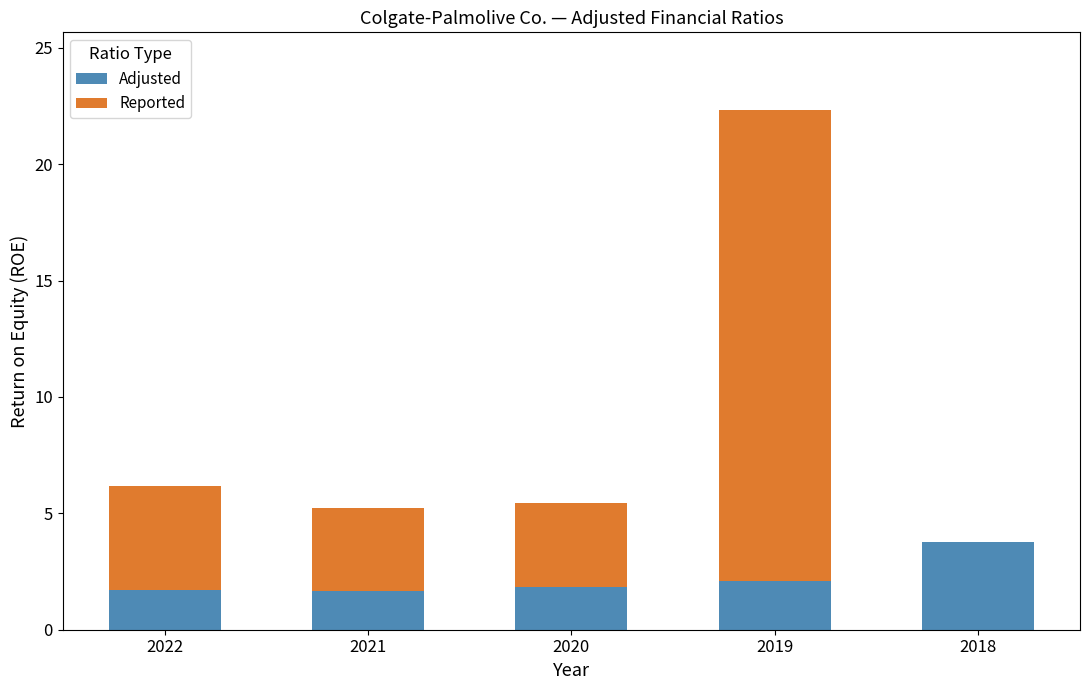

Reading left to right, list the values for the Adjusted series.

2022=1.7	2021=1.7	2020=1.8	2019=2.1	2018=3.8